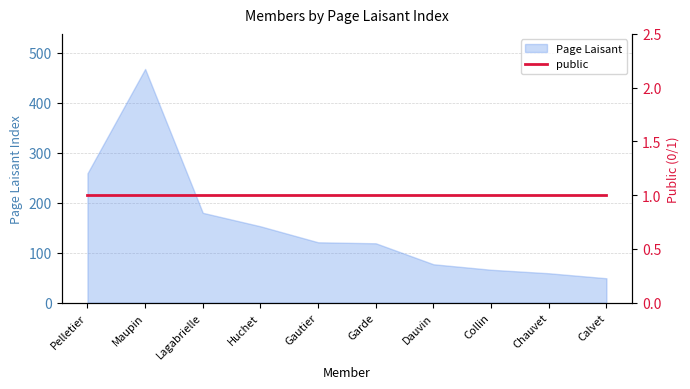

Rank the categories by value from highest to lowest.

Maupin, Pelletier, Lagabrielle, Huchet, Gautier, Garde, Dauvin, Collin, Chauvet, Calvet